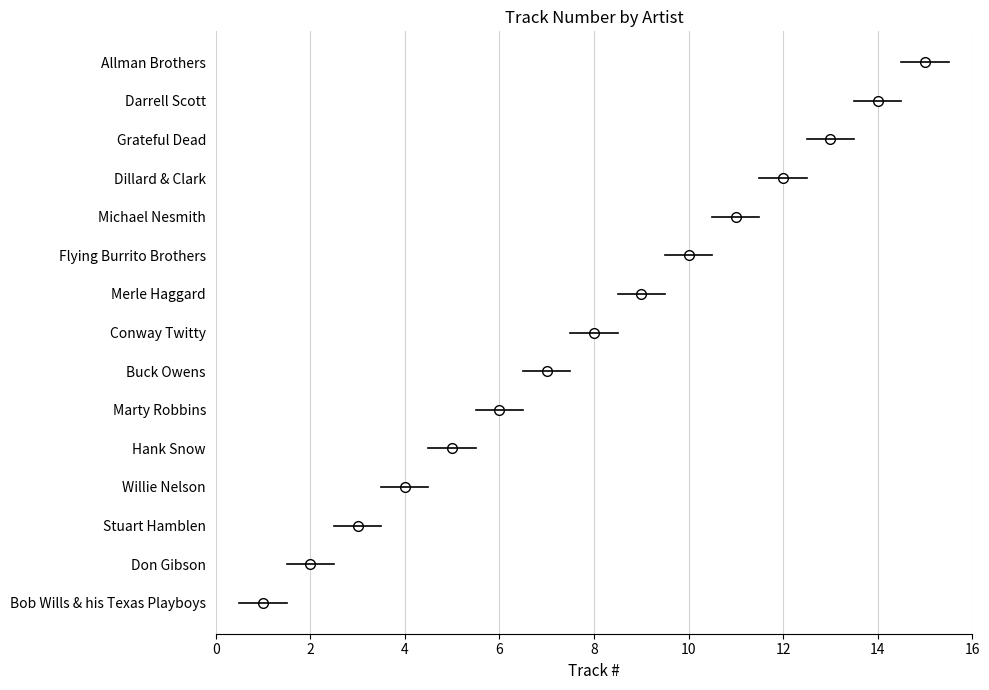

Does the chart have visible grid lines?

Yes